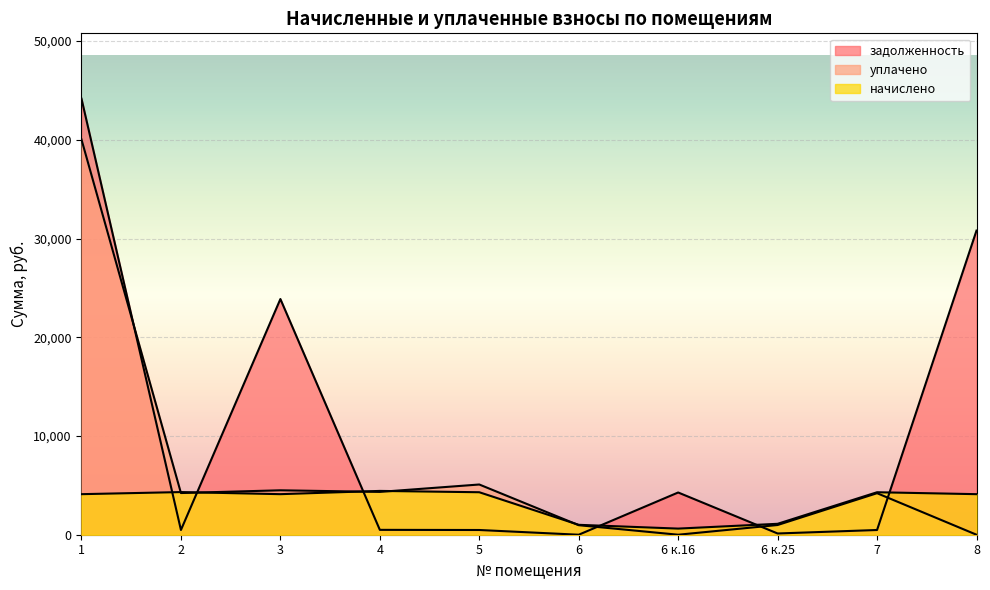

Where do задолженность and уплачено first cross each other?

1 and 2